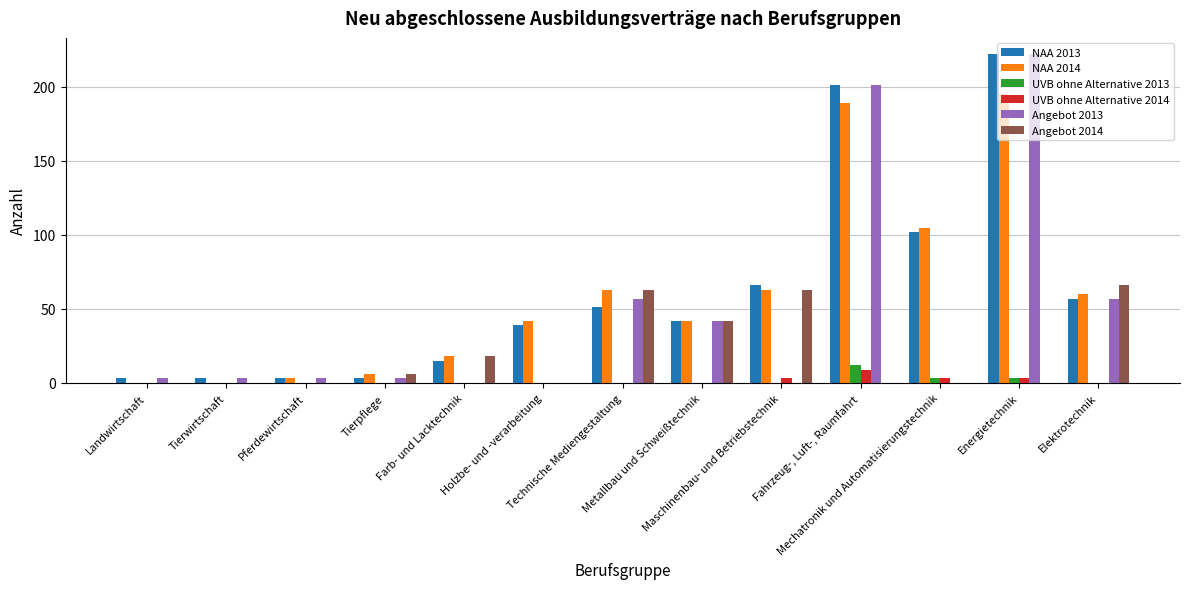

What is the sum of the Angebot 2014 values at Technische Mediengestaltung and Farb- und Lacktechnik?

81